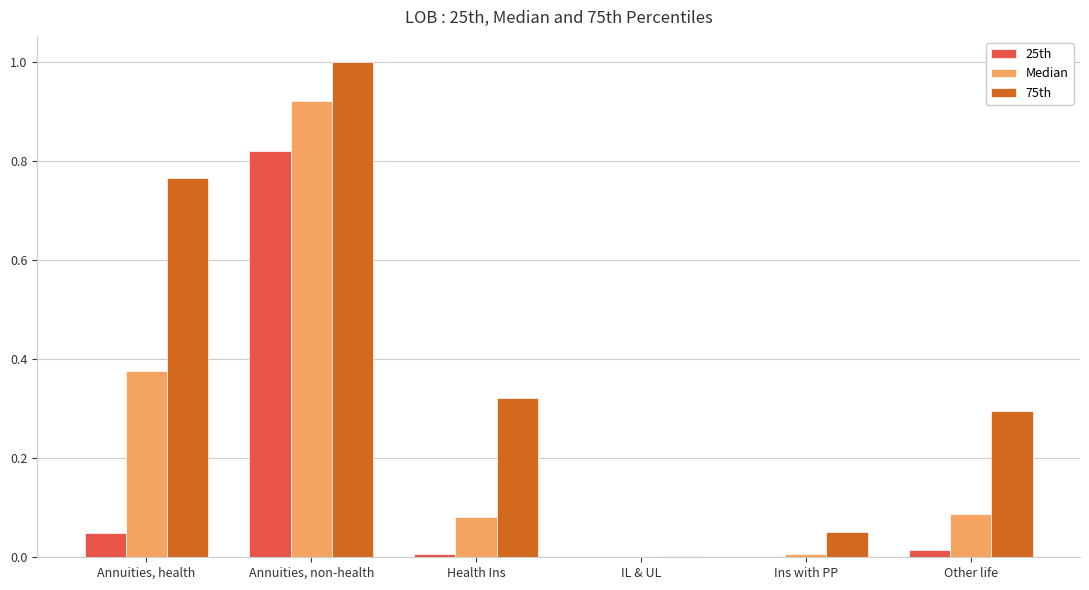

Which series changed the most between Annuities, non-health and Other life?

Median